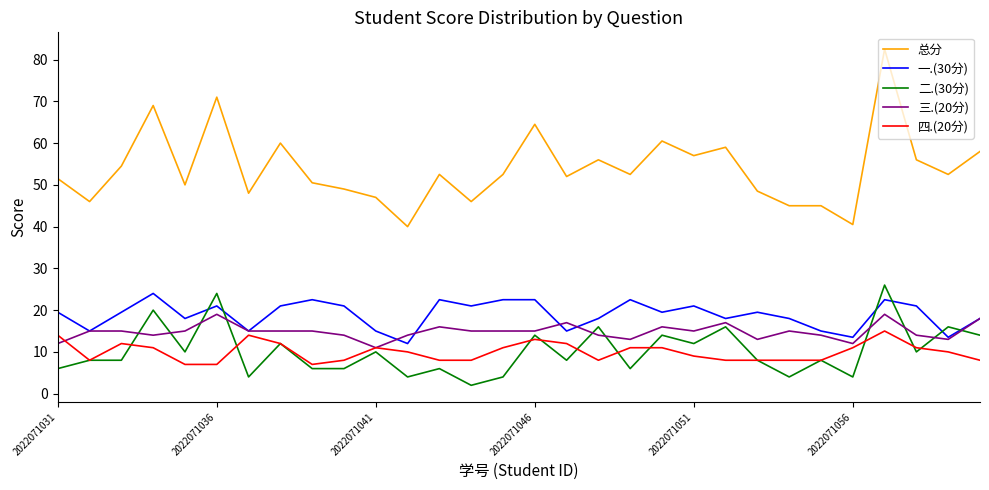

Does the chart have visible grid lines?

No